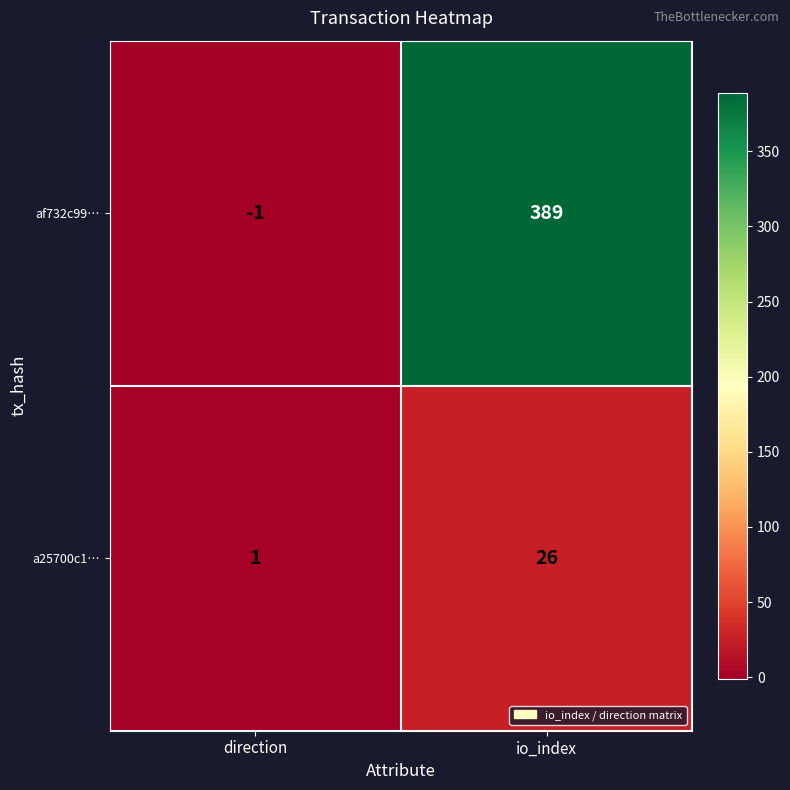

At how many categories does at least one series exceed 241?

1